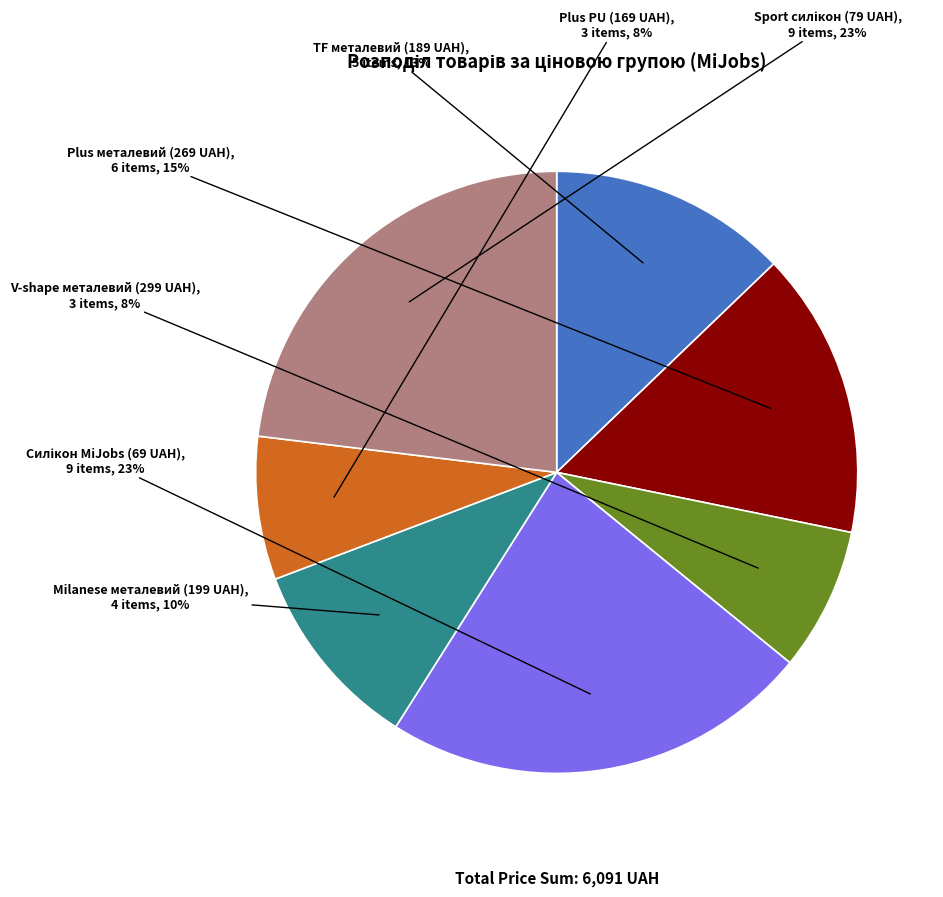

Does V-shape металевий (299 UAH) represent more than half of the total?

No